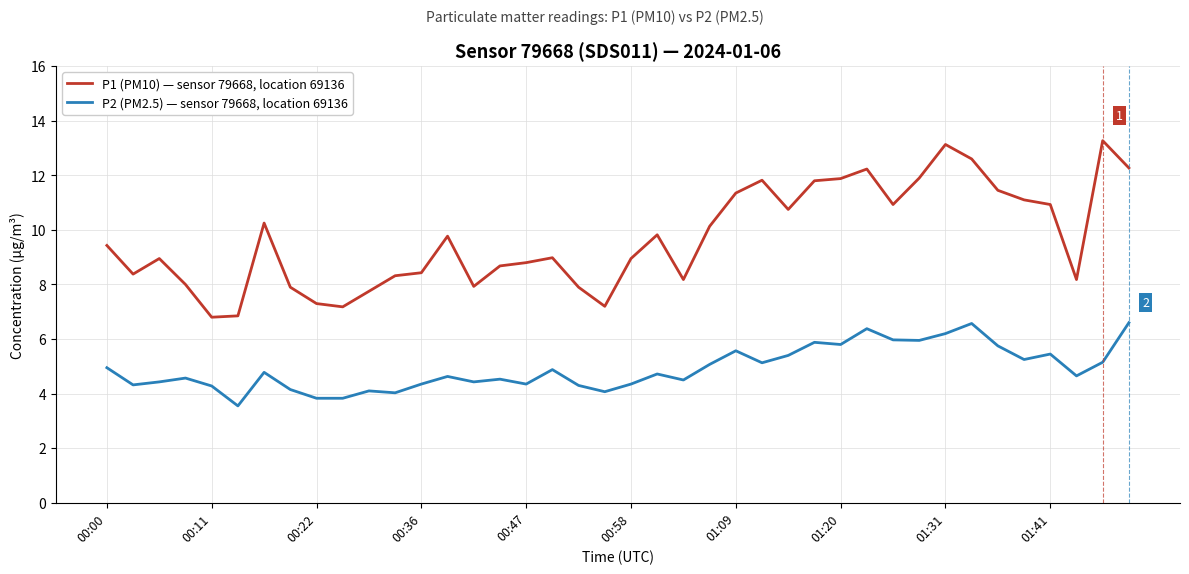

What is the greatest value displayed?

13.3